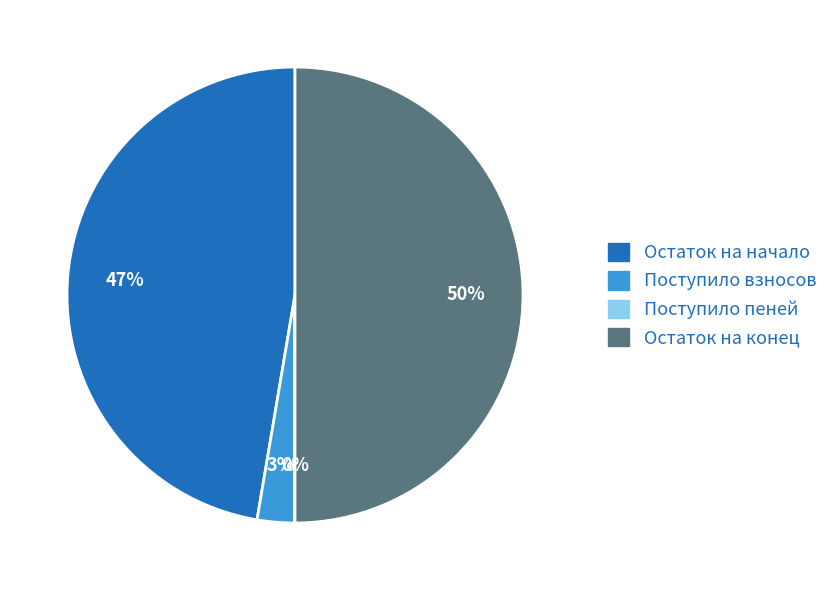

To the nearest percent, what is the average slice percentage?

25%